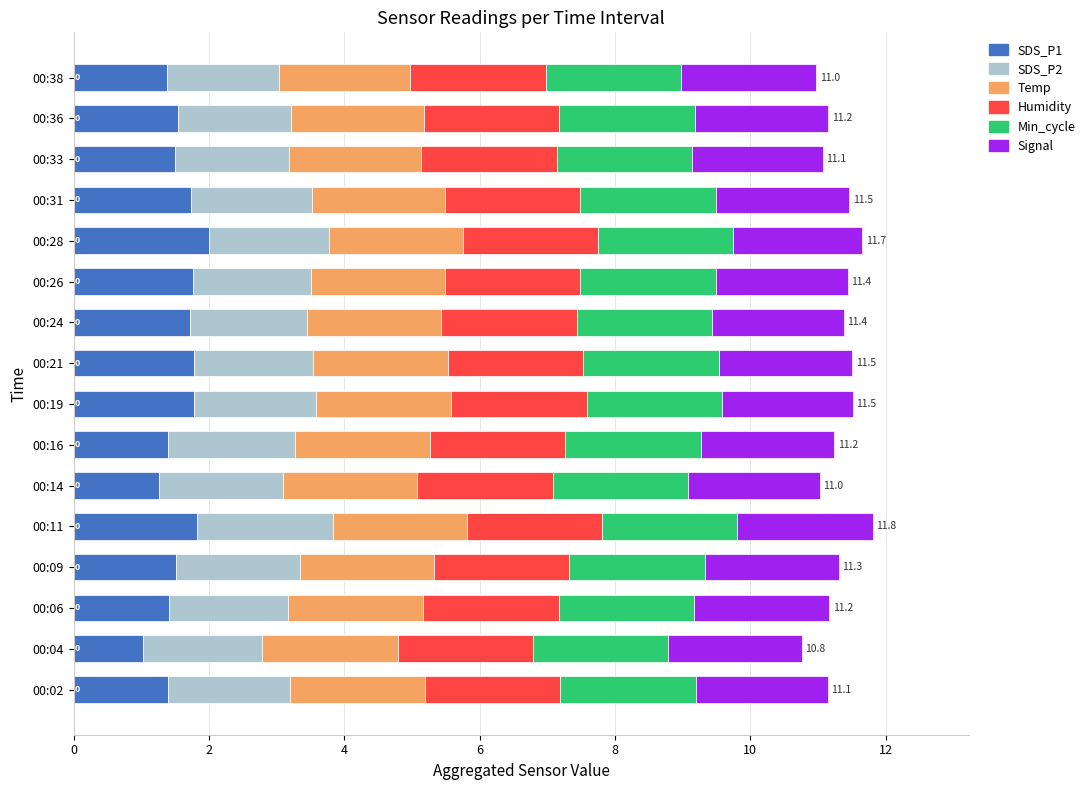

What is the total value across all series at 00:16?

11.2